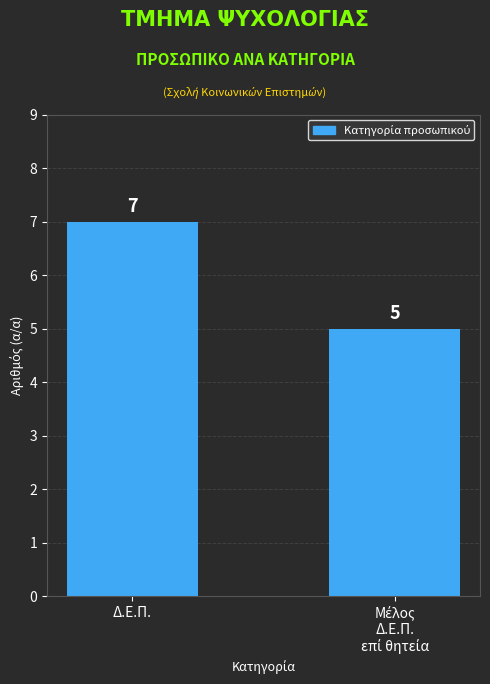

What is the smallest value displayed?

5